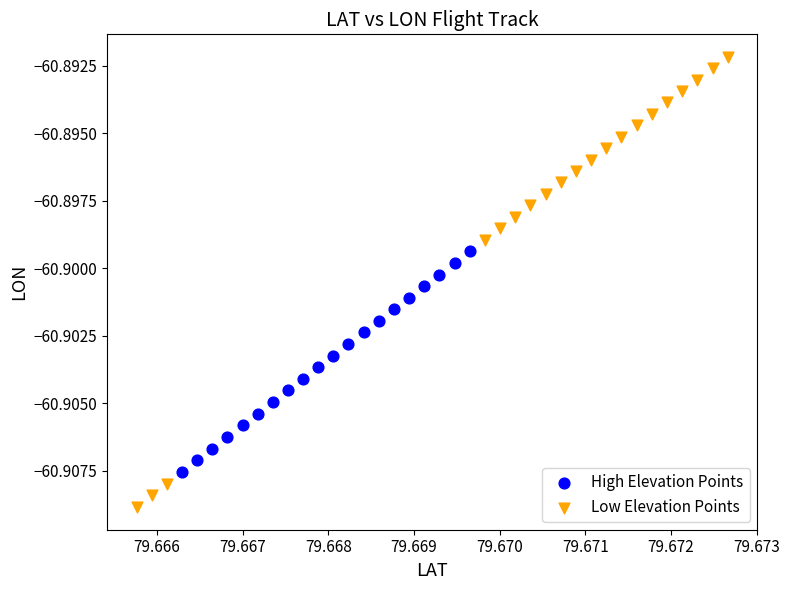

Which series contains the lowest Y value?

Low Elevation Points